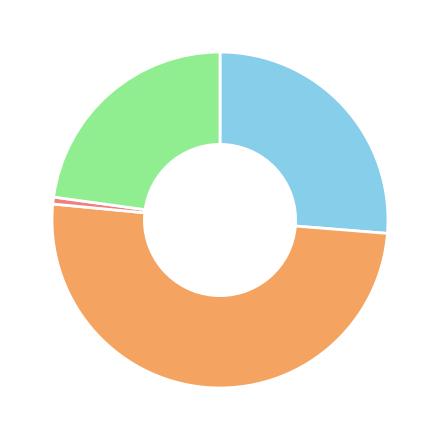

How many segments does this pie chart have?

4